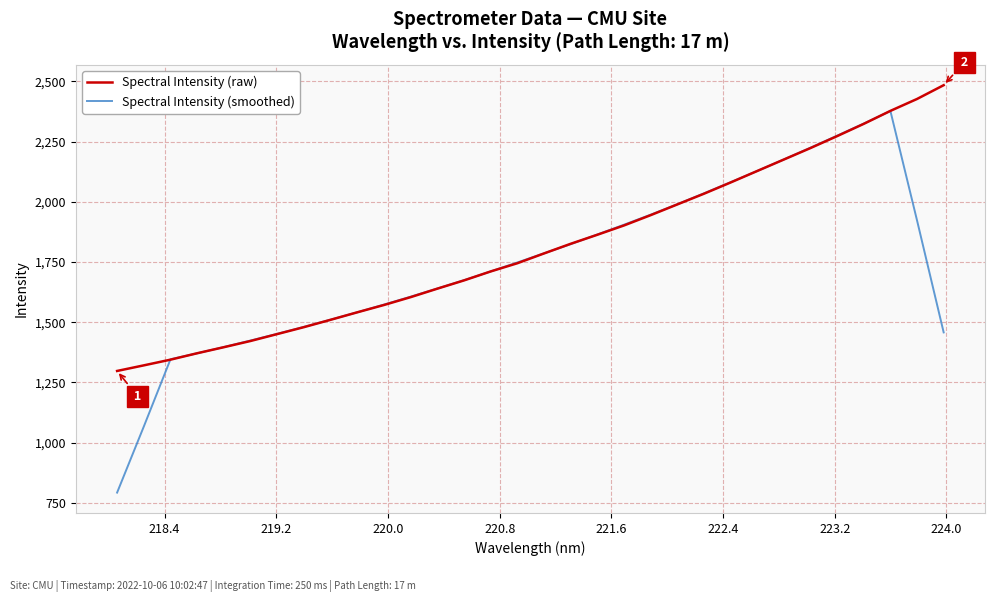

List the series in order of their peak value, highest first.

Spectral Intensity (raw), Spectral Intensity (smoothed)